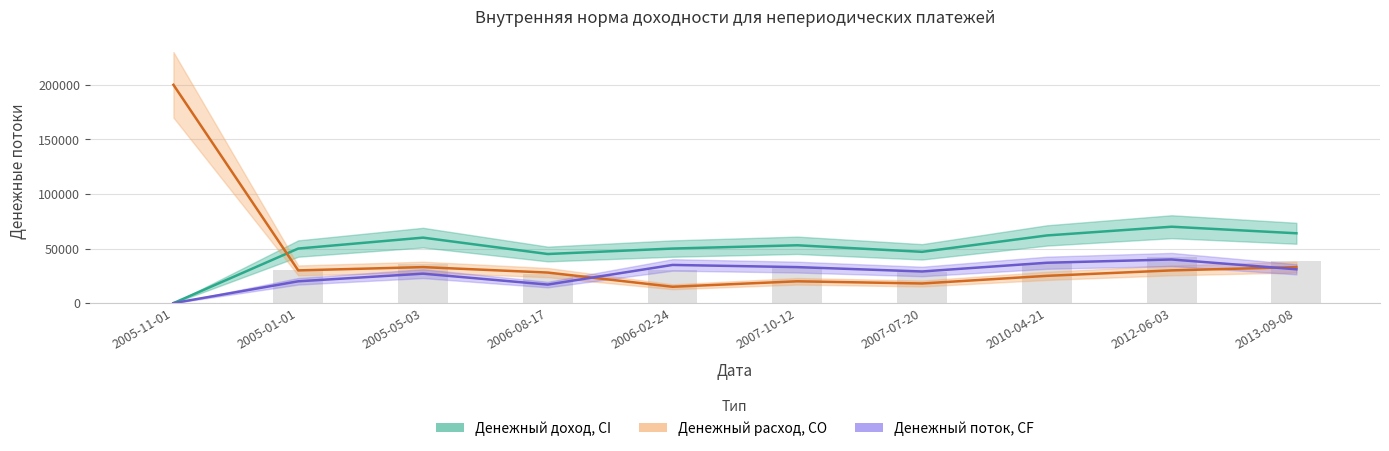

What is the greatest value displayed?

200000